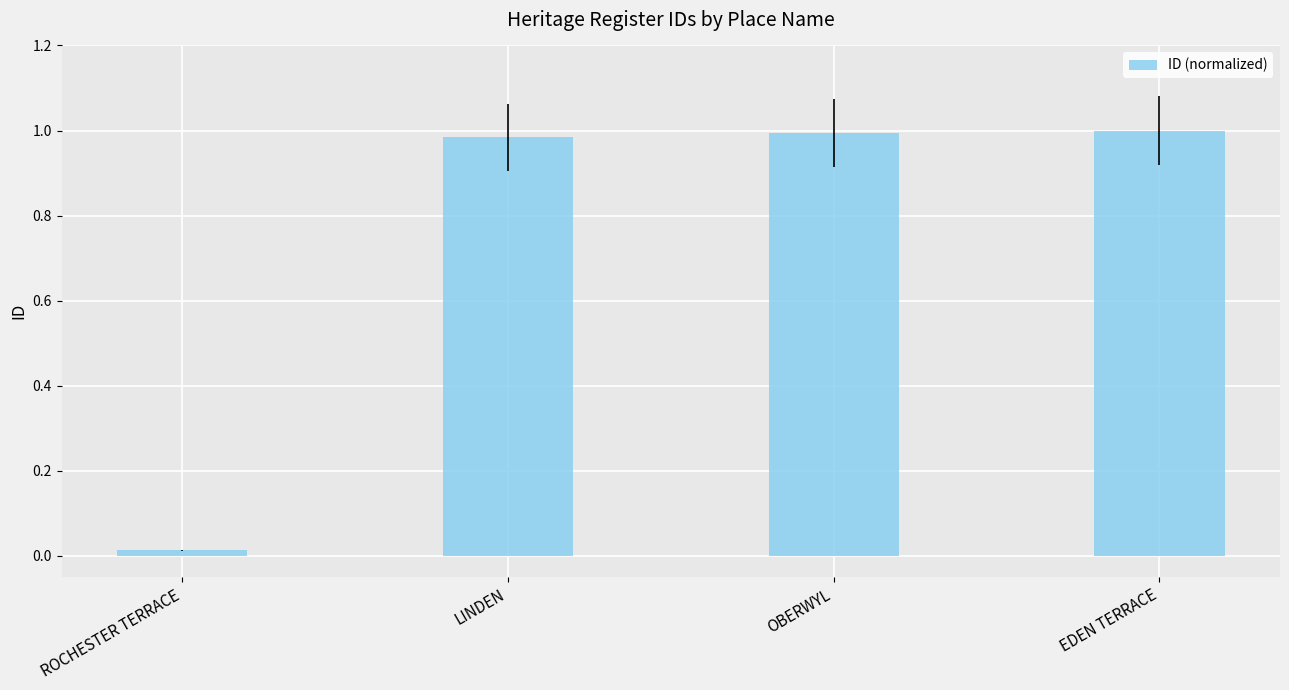

What is the sum of all values?

3.0